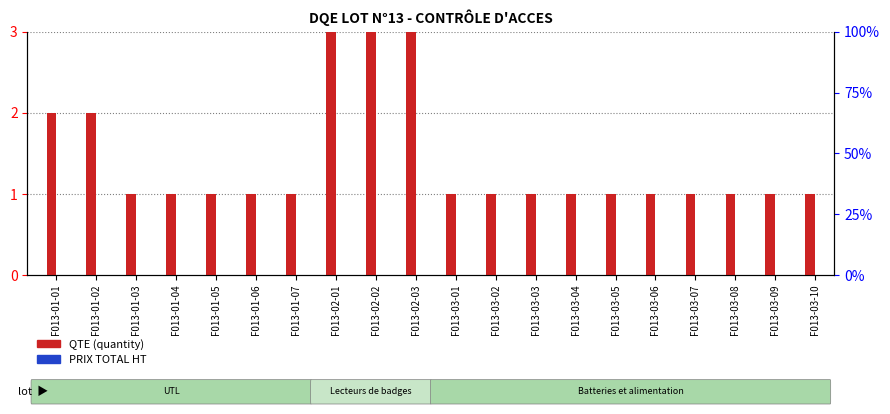

What is the difference between the second highest and second lowest values in the QTE (quantity) series?

4